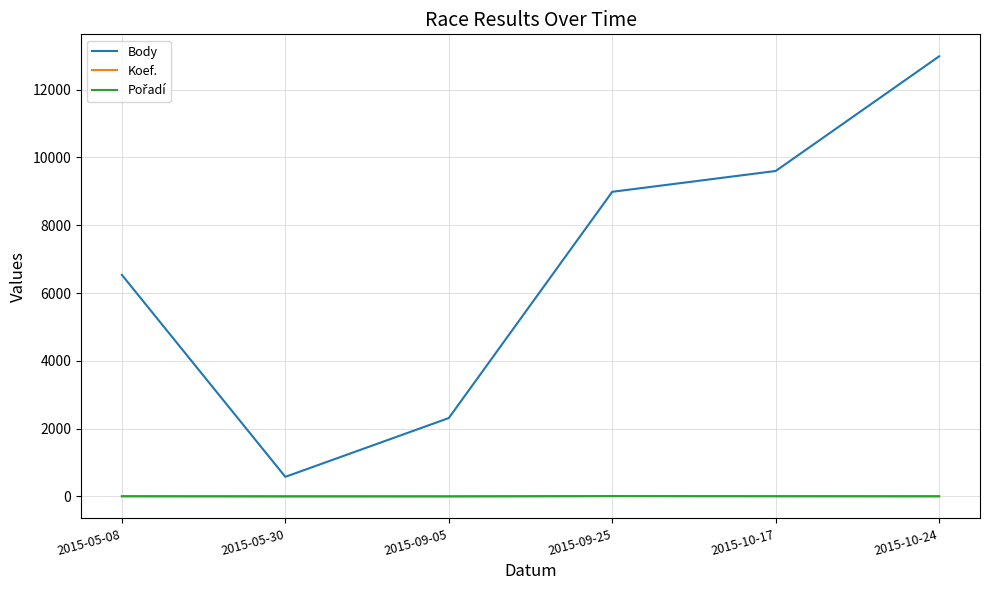

The value of Body at 2015-09-05 is 590. True or false?

False